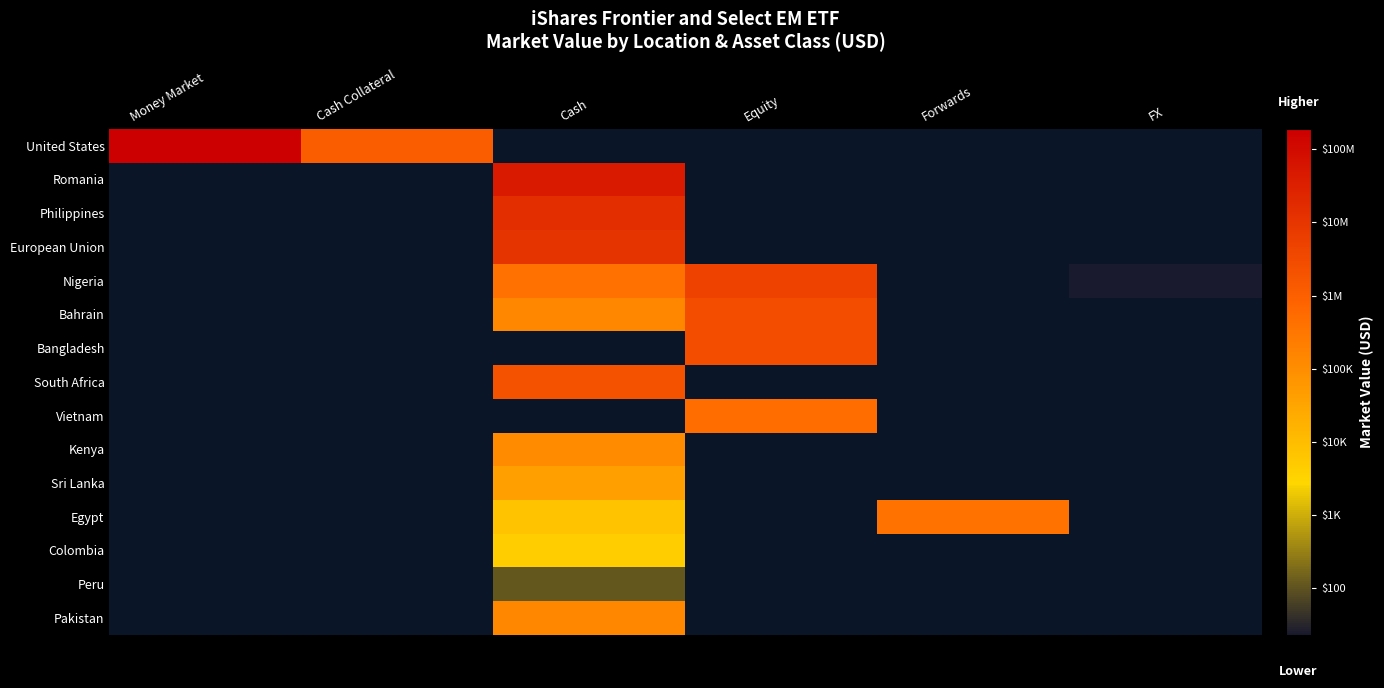

Count the number of data series in this chart.

15